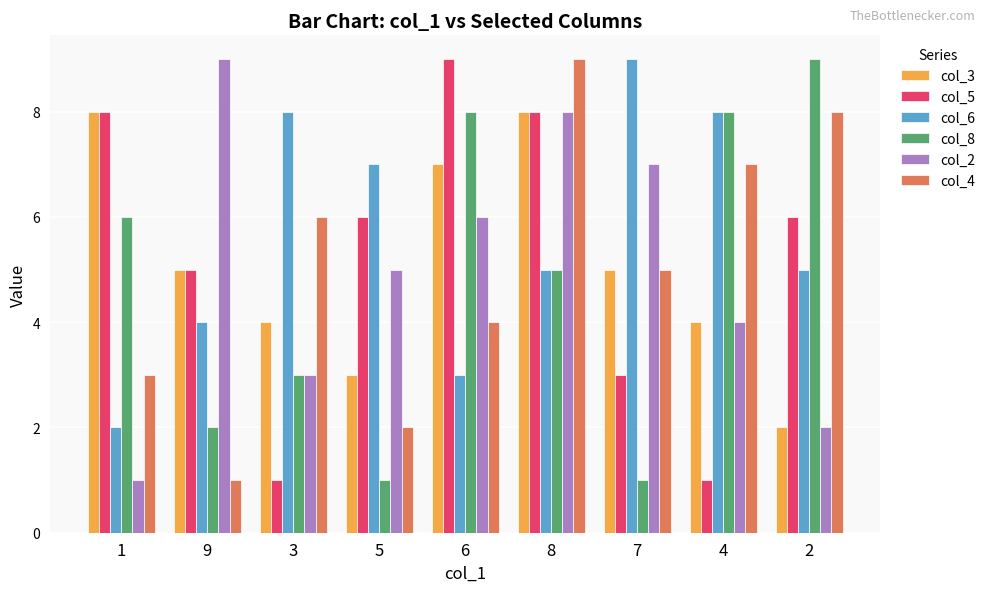

Does the chart contain stacked bars?

No